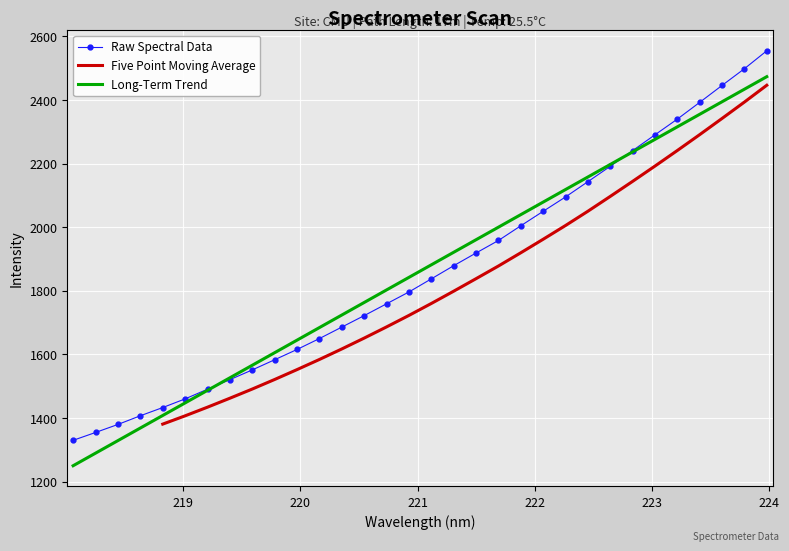

What is the label of the 26th point from the right?

219.2067